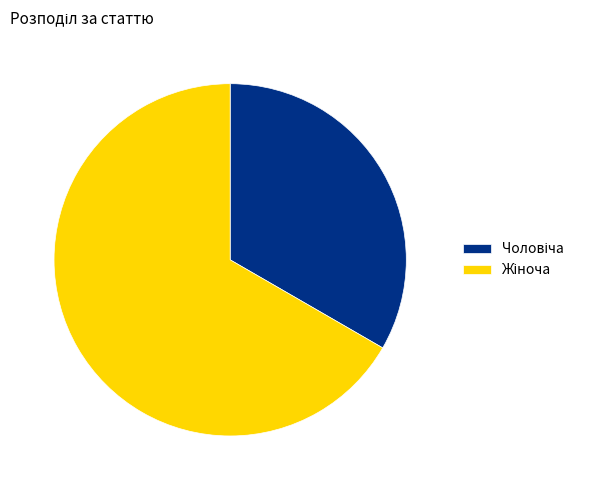

Is there a majority slice in this chart?

Yes